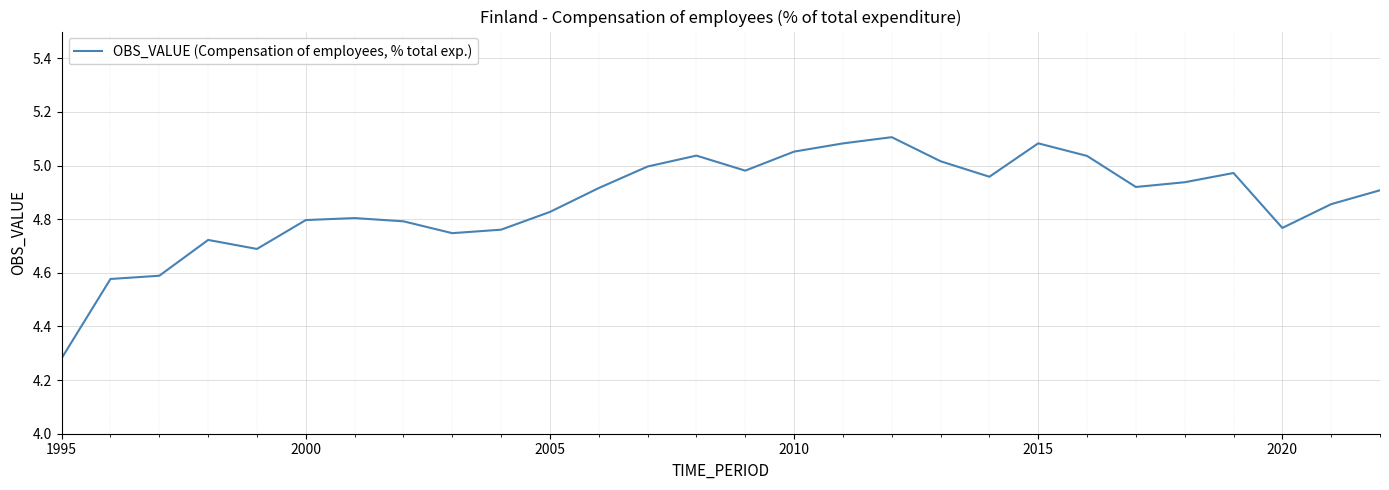

How many lines are shown in the chart?

1